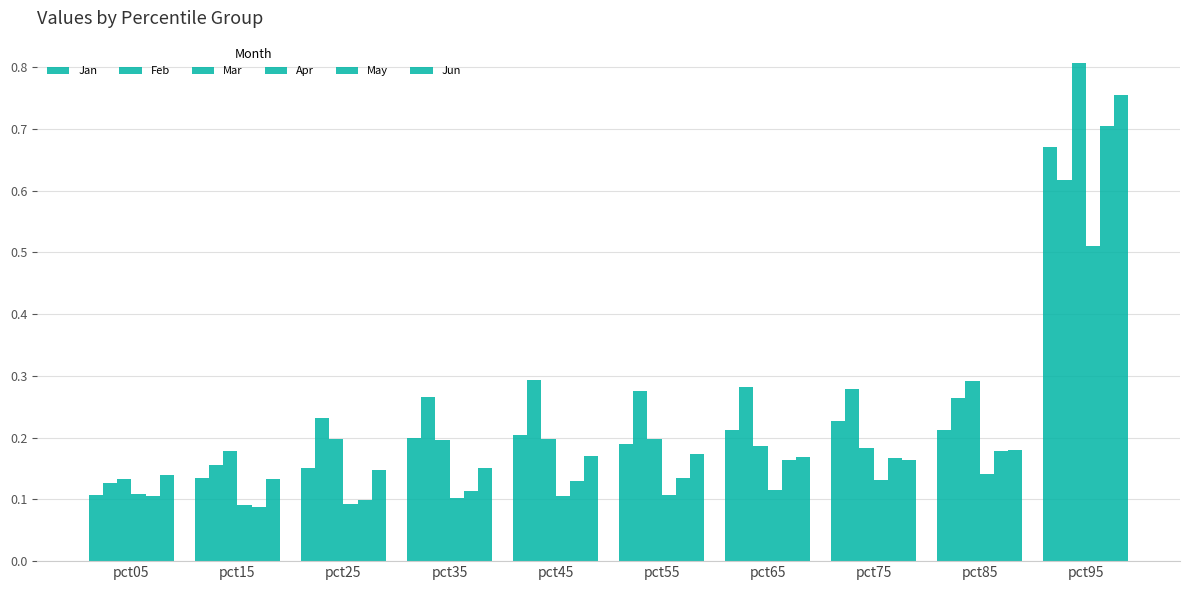

How many bars are there in each group?

6